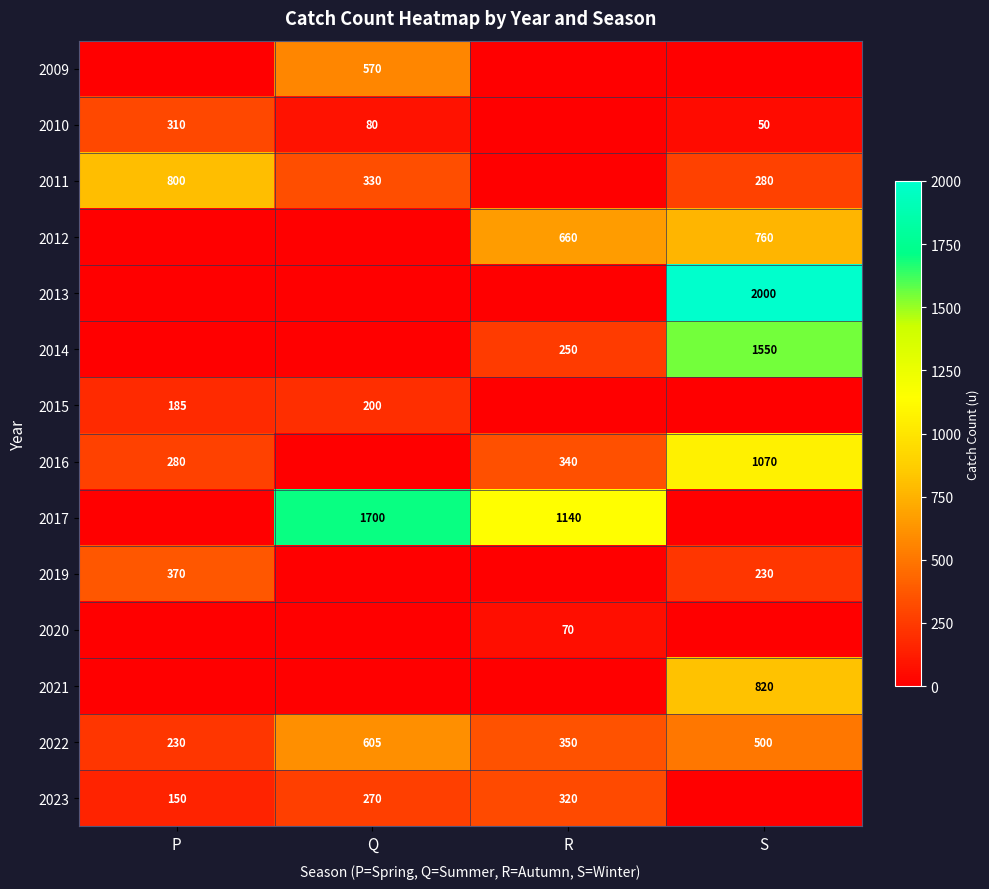

What is the sum of the 2011 values at Q and S?

610